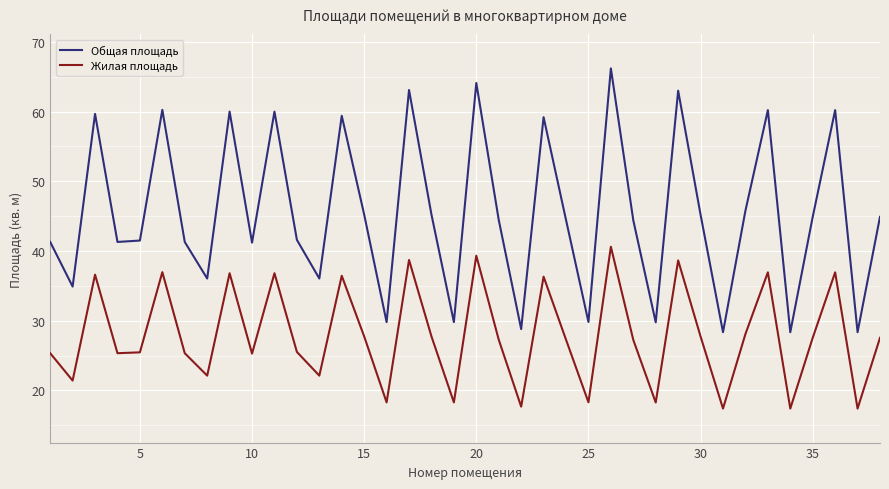

How many lines are shown in the chart?

2